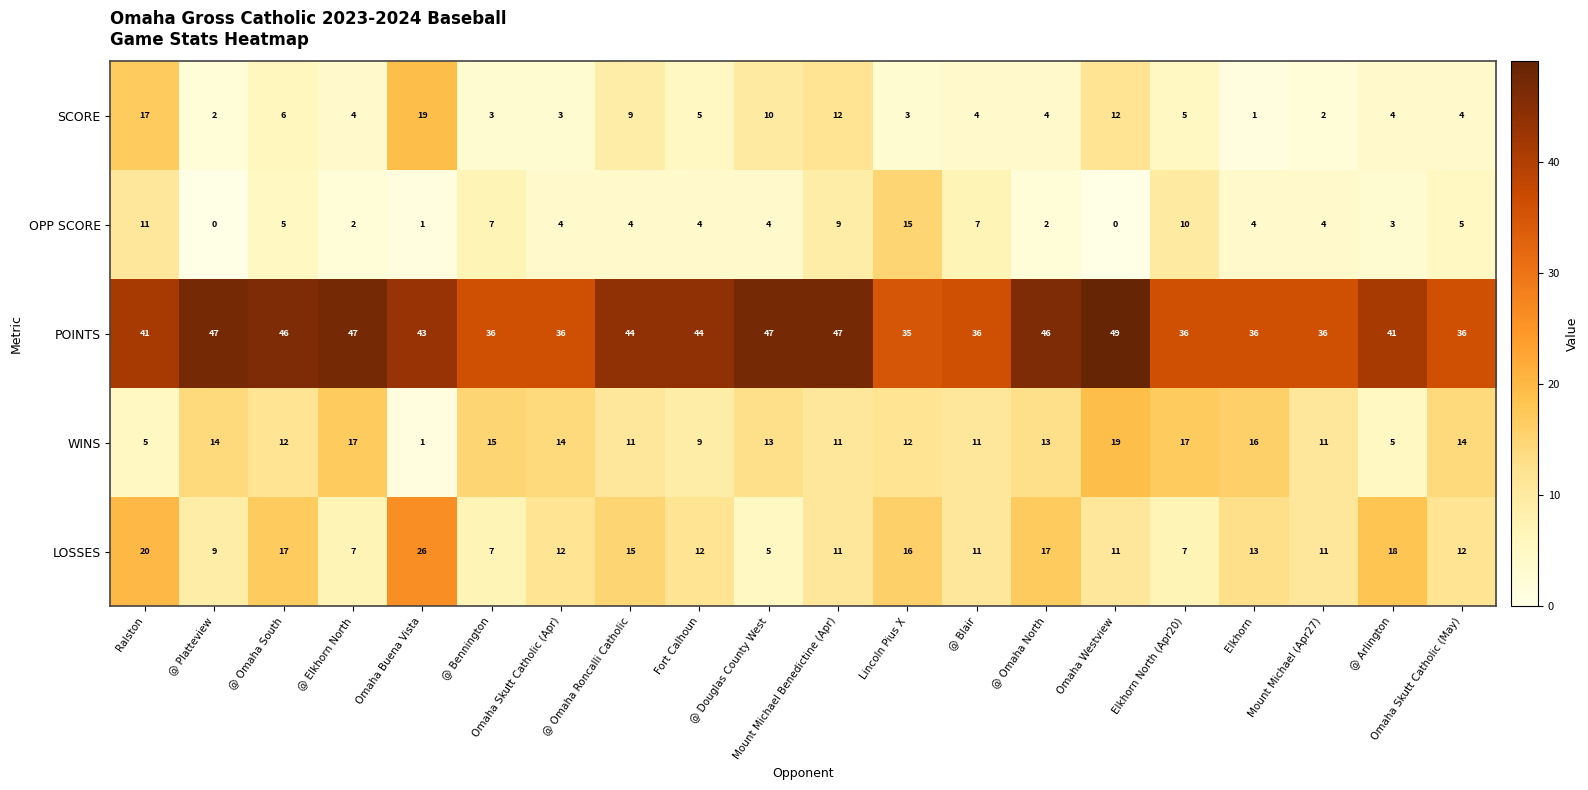

What value does the SCORE series have at Fort Calhoun, to the nearest 5?

5